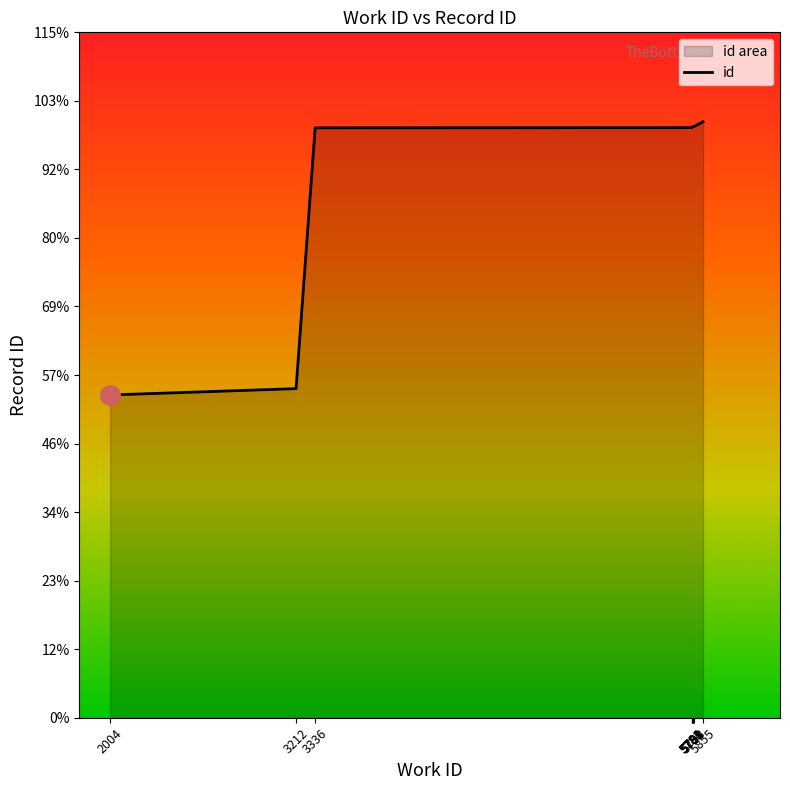

What is the difference between the maximum and minimum values?

7146